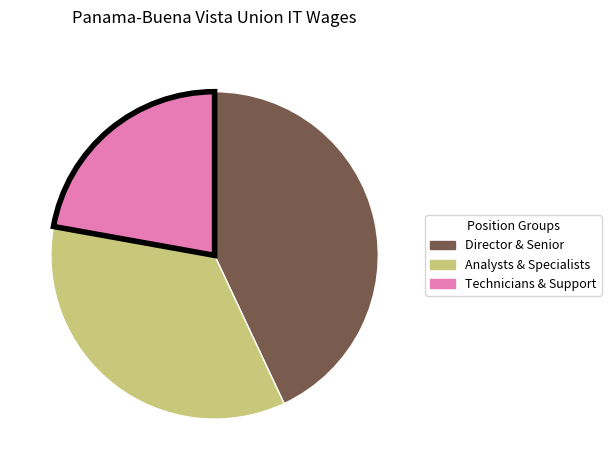

Count the number of slices in the pie.

3